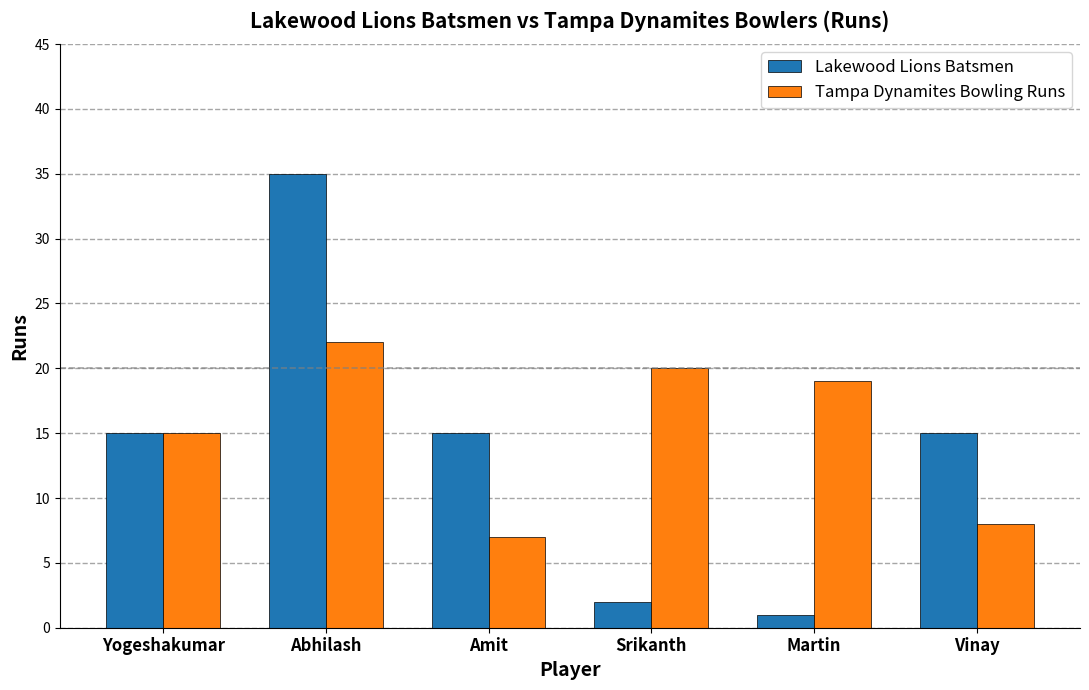

Which series has the largest total across all categories?

Tampa Dynamites Bowling Runs